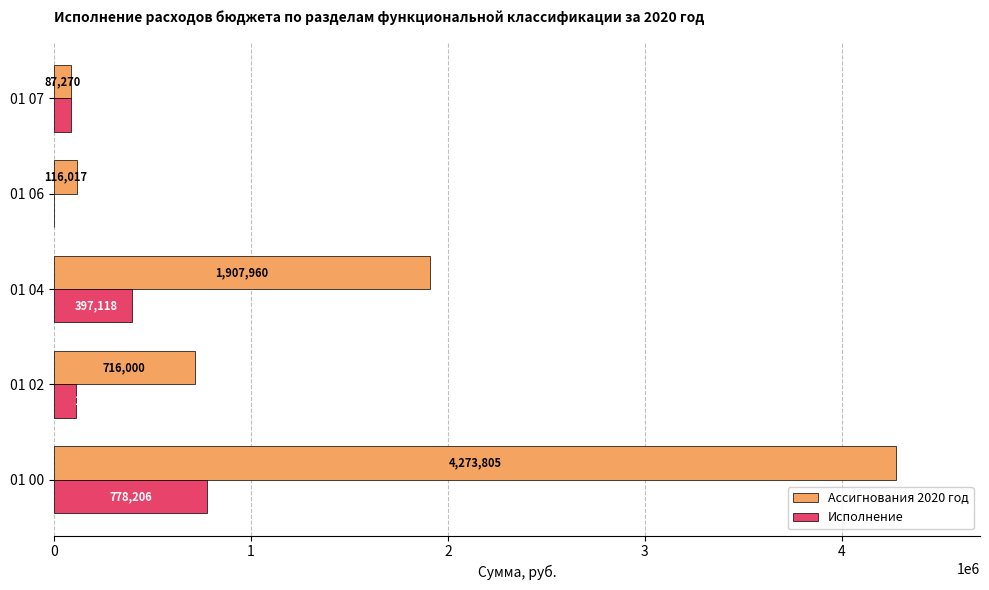

Which category has the highest value across all series?

01 00